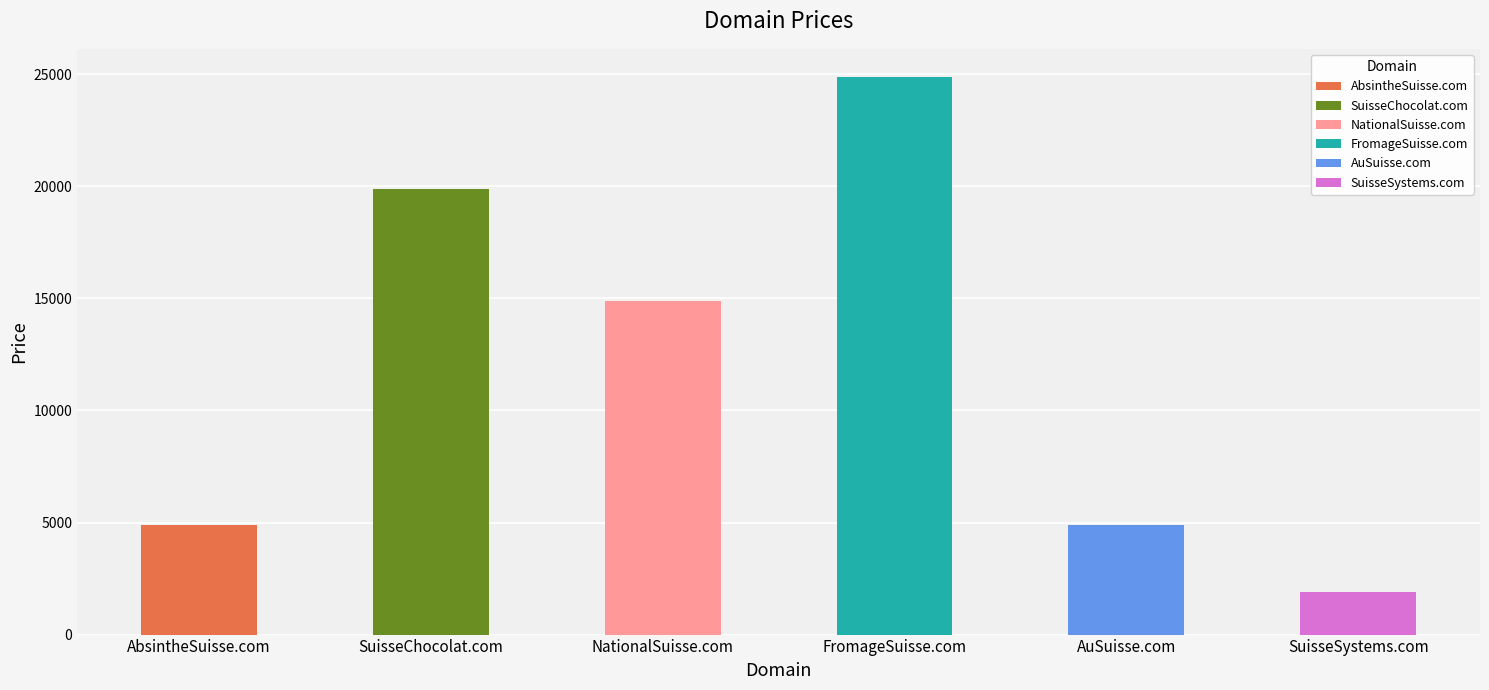

Reading left to right, what are all the values shown in this chart?

4888	19888	14888	24888	4888	1888